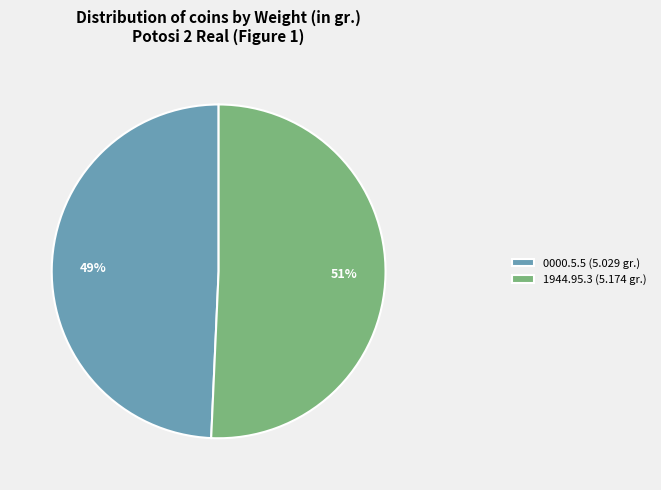

Count the number of slices in the pie.

2